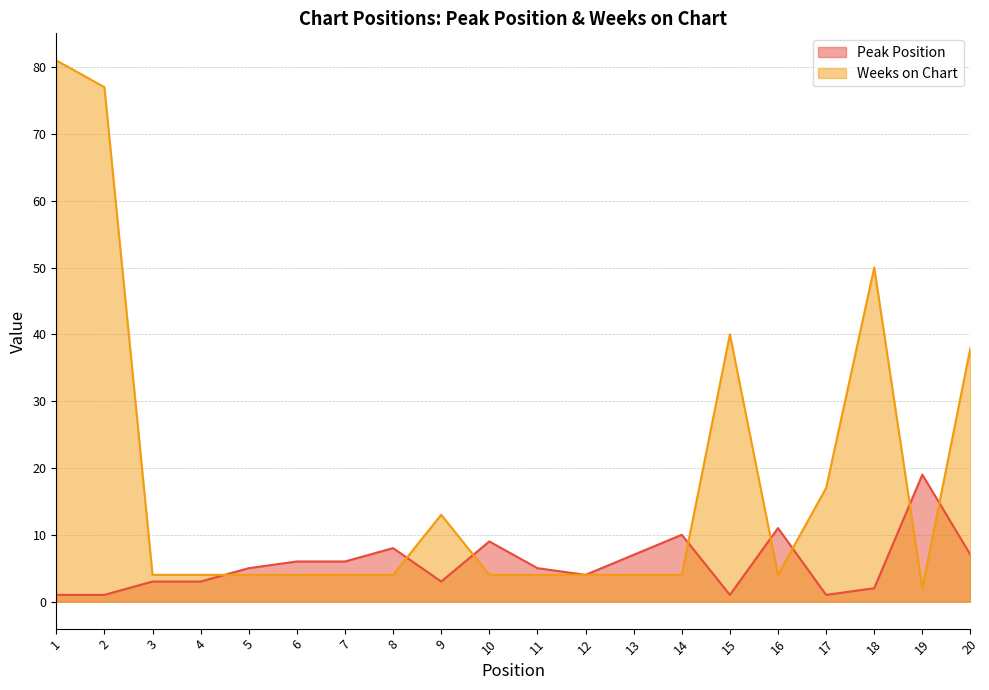

The value of Weeks on Chart at 14 is 4. True or false?

True